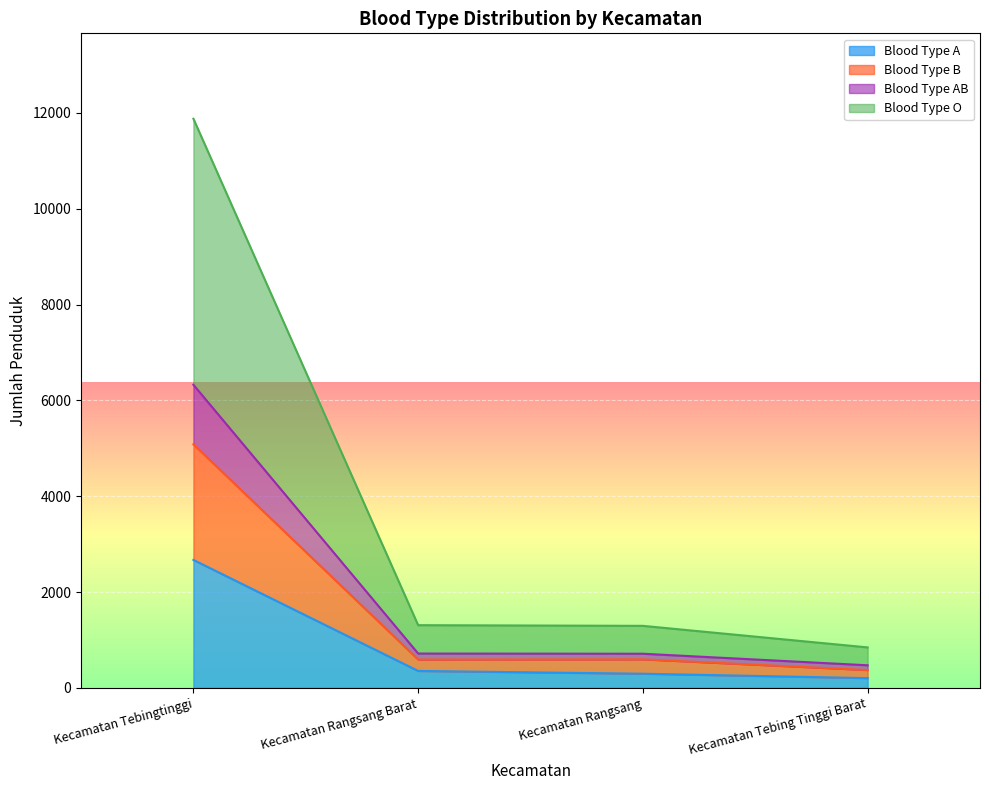

How many lines are shown in the chart?

4